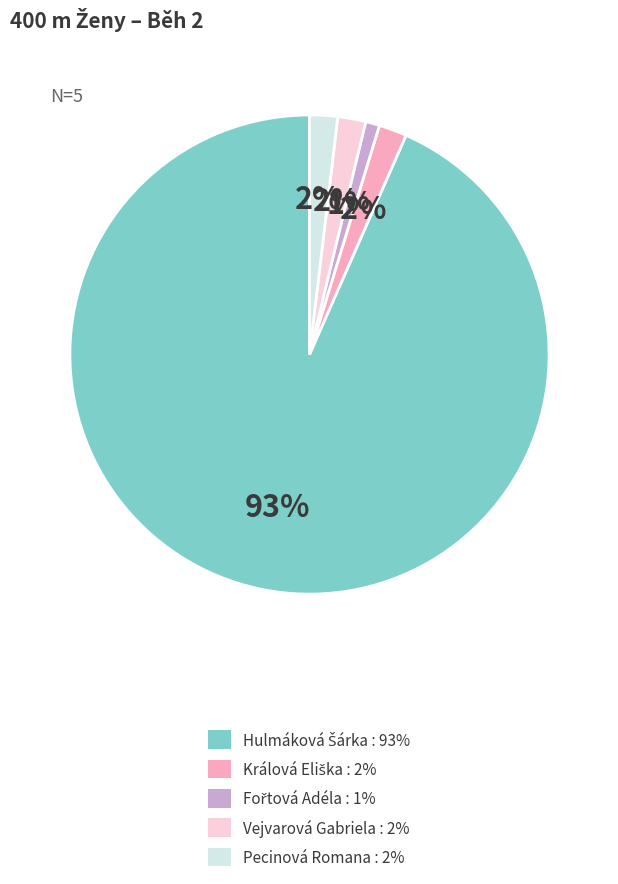

Is Vejvarová Gabriela the majority of the pie?

No